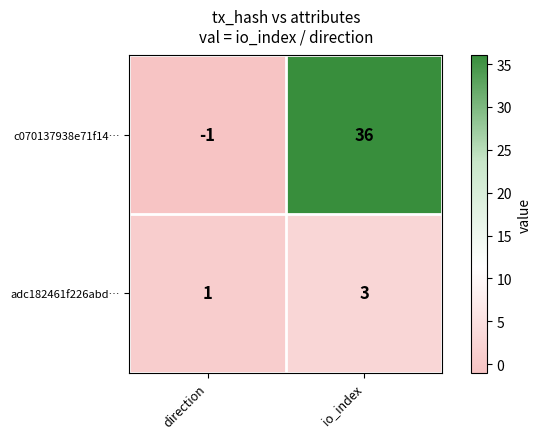

Is it true that adc182461f226abd… equals 1 at direction?

True